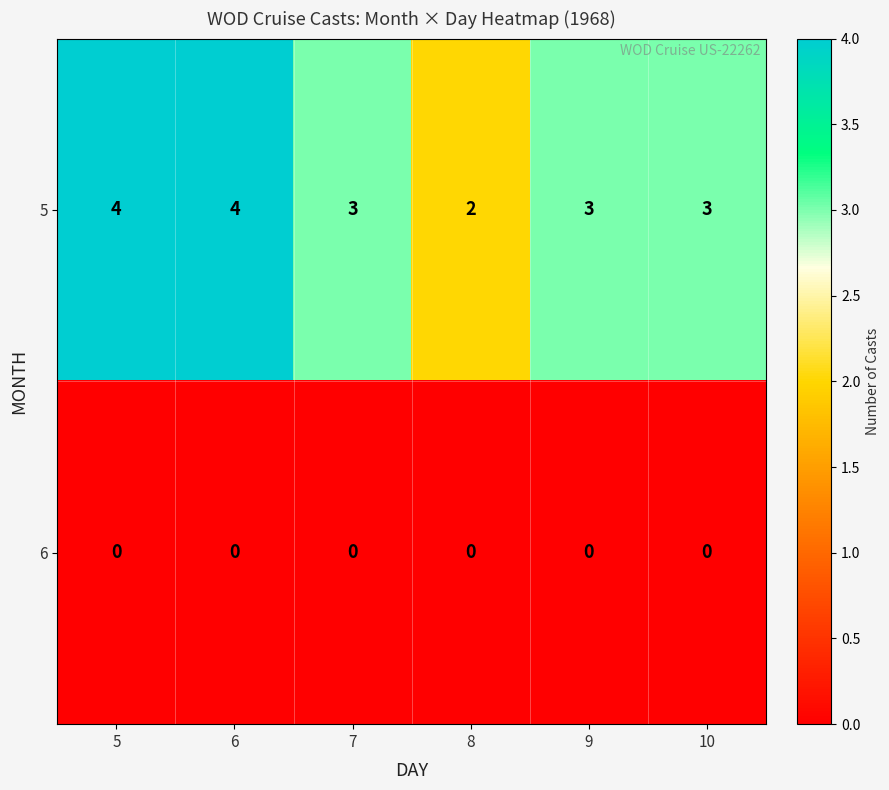

What is the maximum value shown in the chart?

4